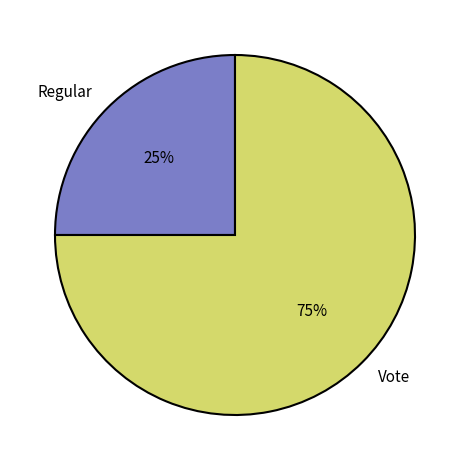

How many slices are in this pie chart?

2